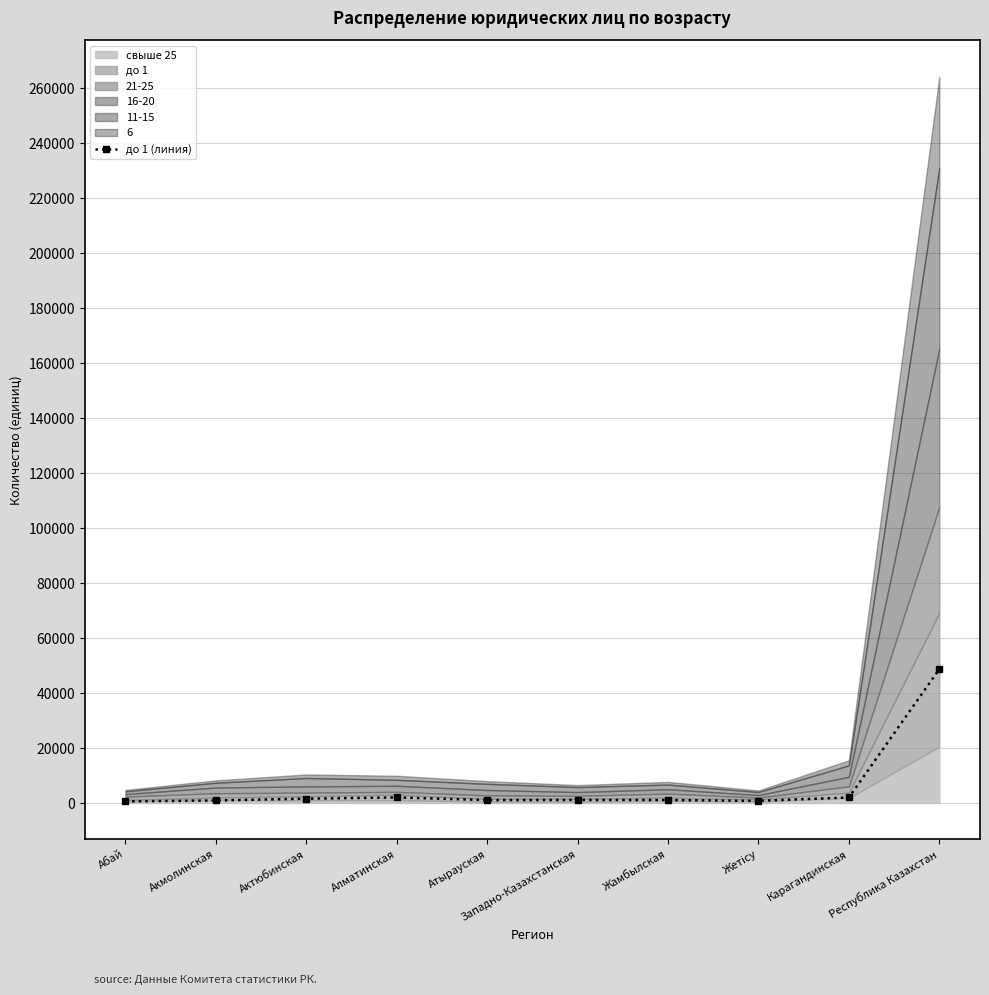

Where is the first local minimum?

Атырауская